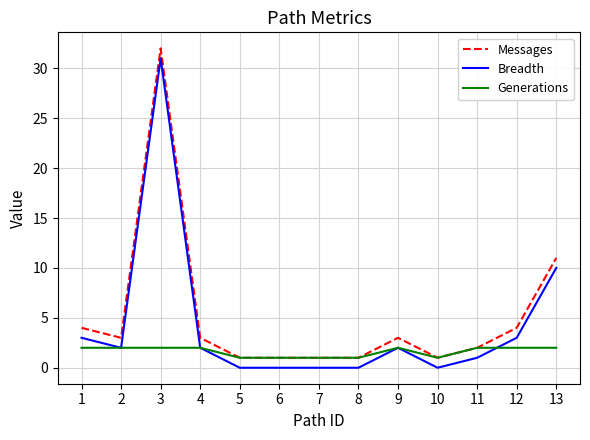

Reading left to right, what are all the values shown in this chart?

Messages: 1=4	2=3	3=32	4=3	5=1	6=1	7=1	8=1	9=3	10=1	11=2	12=4	13=11
Breadth: 1=3	2=2	3=31	4=2	5=0	6=0	7=0	8=0	9=2	10=0	11=1	12=3	13=10
Generations: 1=2	2=2	3=2	4=2	5=1	6=1	7=1	8=1	9=2	10=1	11=2	12=2	13=2